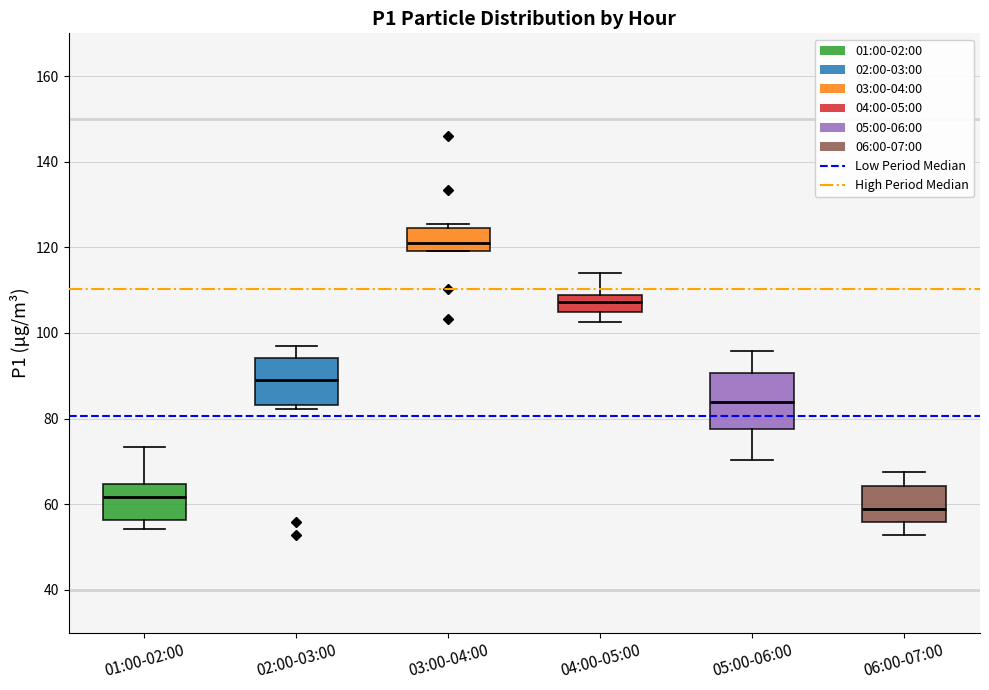

Where is the upper edge of the box for 06:00-07:00 on the y-axis? The values are not printed on the chart, so give them approximately, as read against the axis.

64